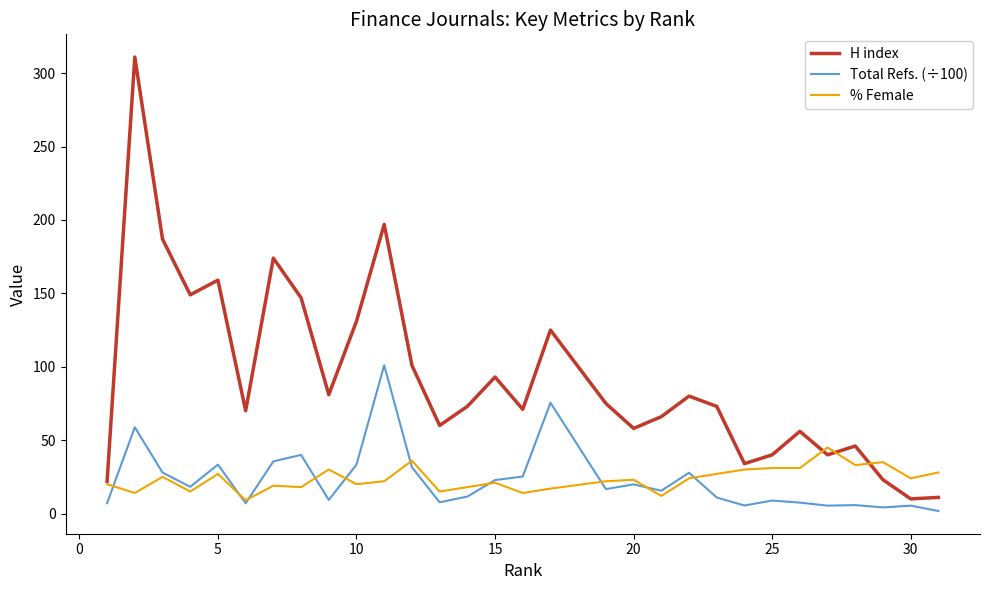

Which series has the largest total across all categories?

H index